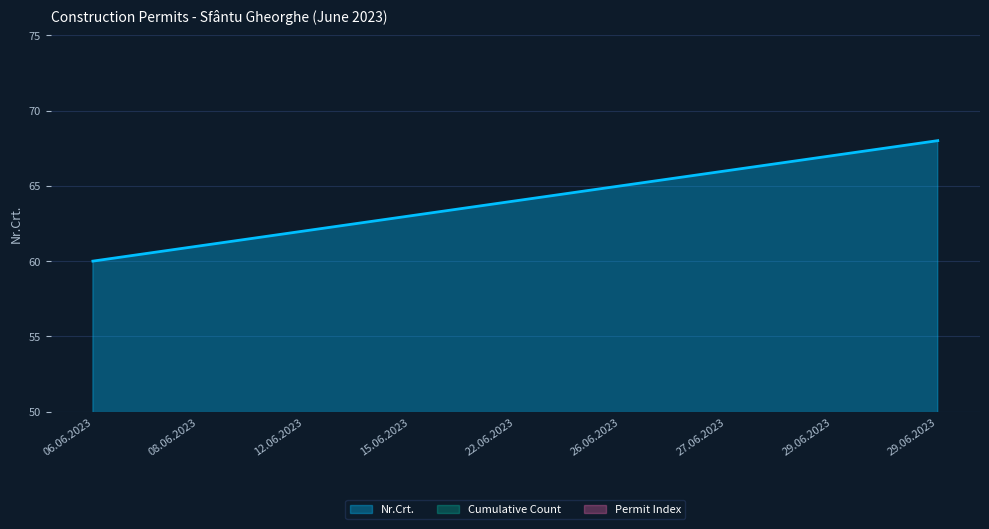

How many data points are less than 64?

4